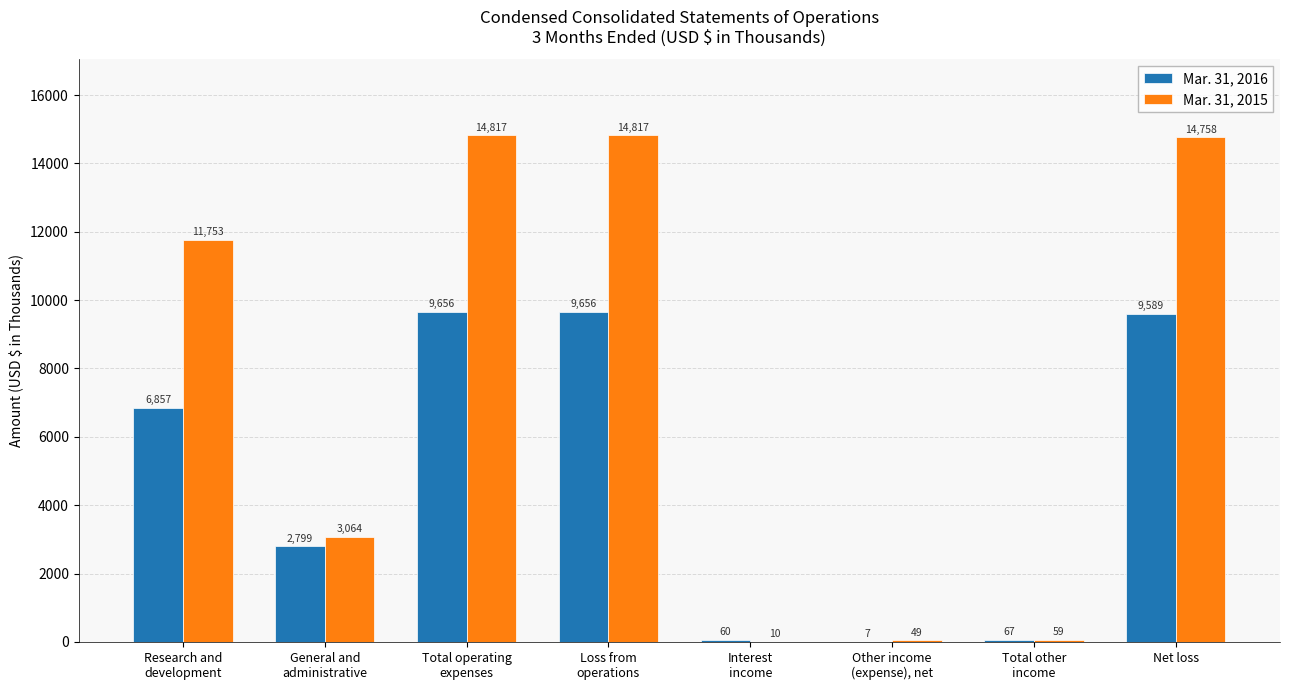

Reading left to right, what are all the values shown in this chart?

Mar. 31, 2016: Research and
development=6857	General and
administrative=2799	Total operating
expenses=9656	Loss from
operations=9656	Interest
income=60	Other income
(expense), net=7	Total other
income=67	Net loss=9589
Mar. 31, 2015: Research and
development=11753	General and
administrative=3064	Total operating
expenses=14817	Loss from
operations=14817	Interest
income=10	Other income
(expense), net=49	Total other
income=59	Net loss=14758